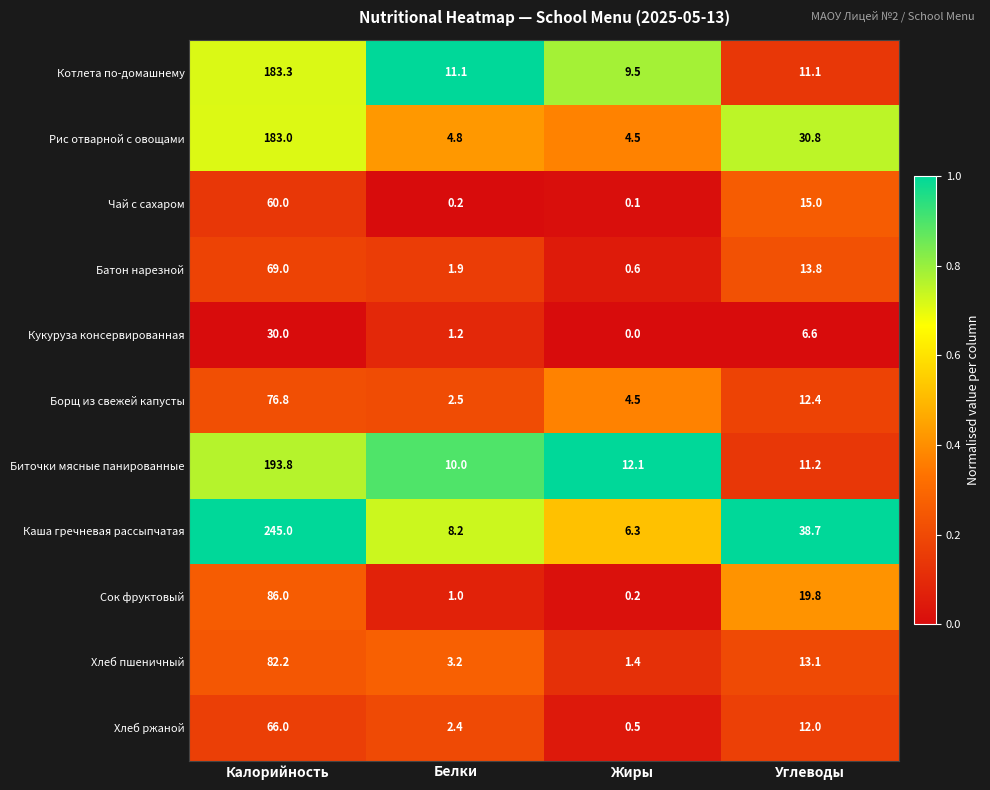

Which series changed the most between Калорийность and Углеводы?

Каша гречневая рассыпчатая